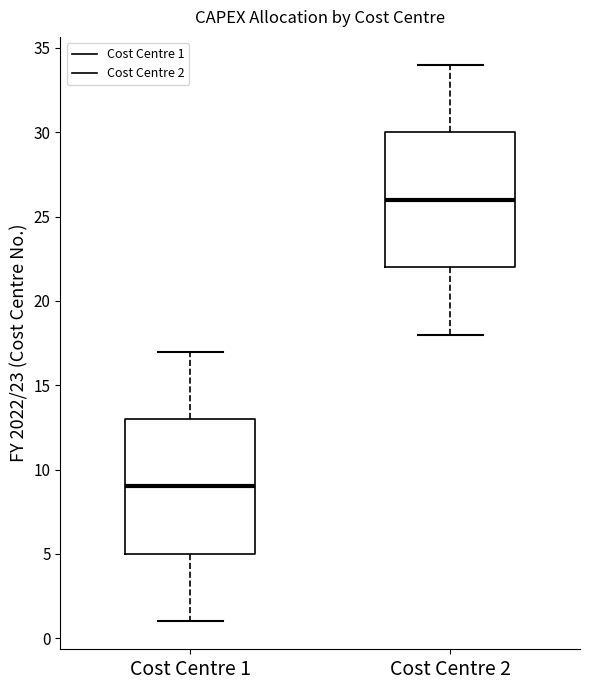

Reading left to right, transcribe this box plot: for each box, give where its median line is, the range the box spans, and where its two whiskers end, as read against the y-axis. The values are not printed on the chart, so give them approximately, as read against the axis.

Cost Centre 1: median 9, box 5 to 13, whiskers 1 to 17
Cost Centre 2: median 26, box 22 to 30, whiskers 18 to 34